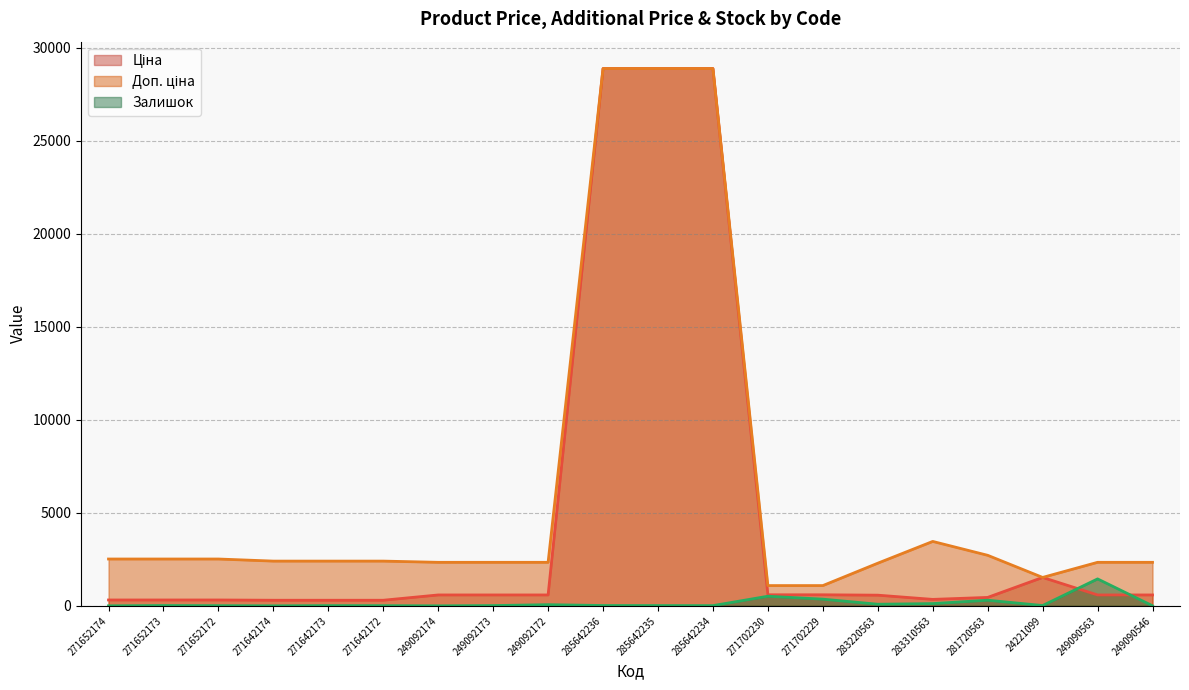

What is the average value of the Доп. ціна series?

6265.7